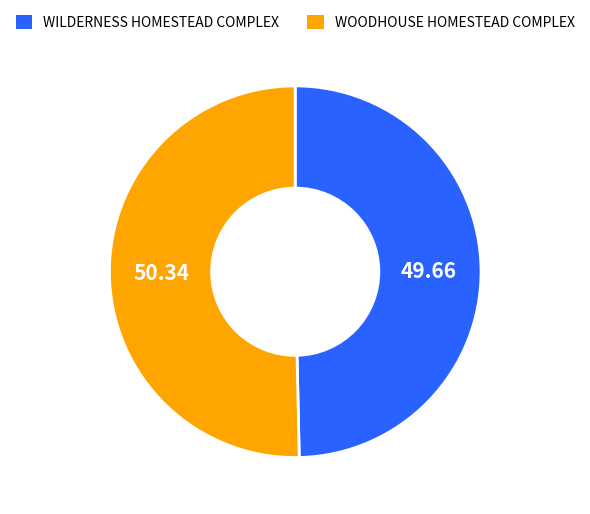

The WILDERNESS HOMESTEAD COMPLEX slice represents 57% of the pie. True or false?

False